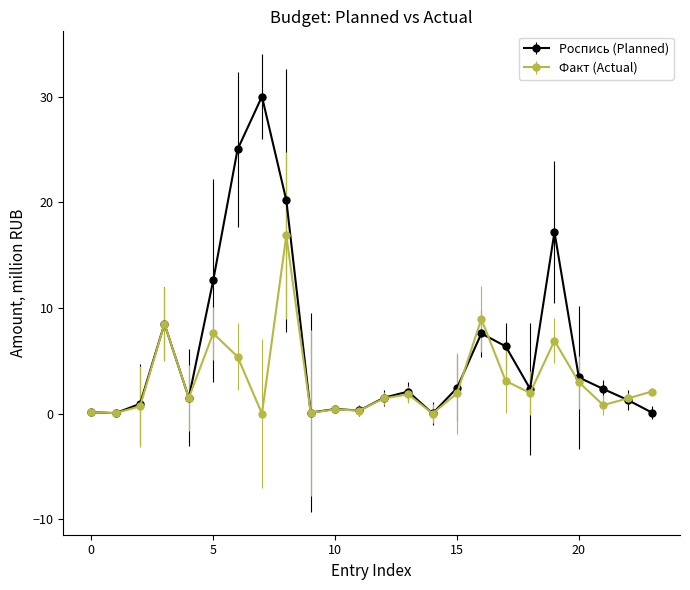

What are all the series names shown in the legend?

Роспись (Planned), Факт (Actual)